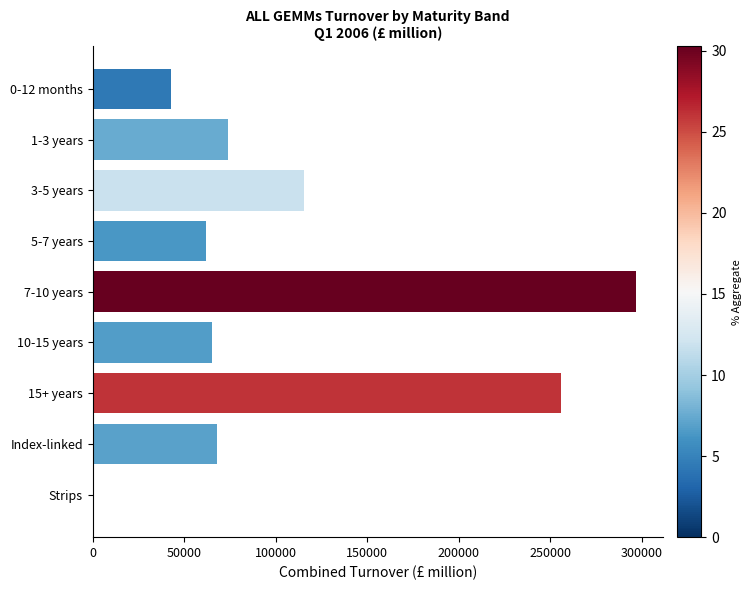

What is the sum of the values at 1-3 years and 3-5 years?

189256.3